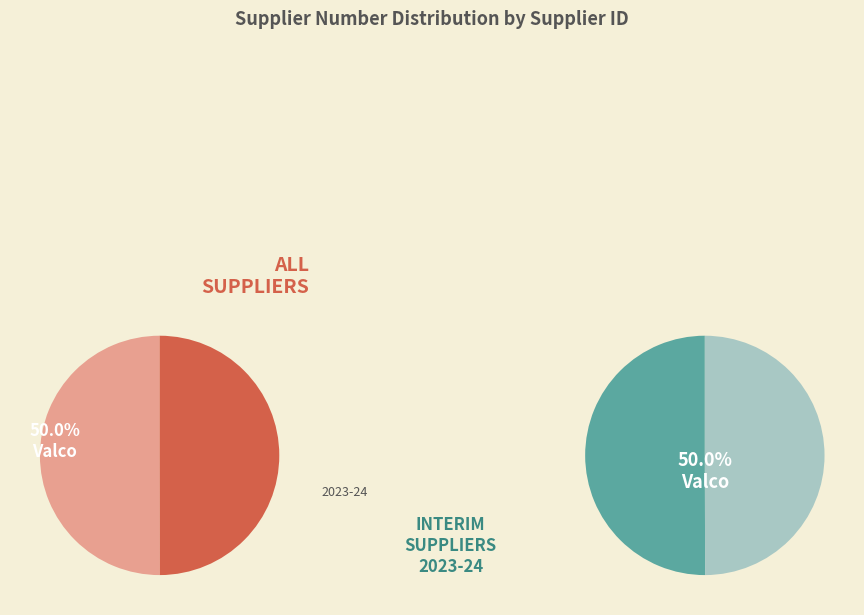

To the nearest percent, what is the average slice percentage?

50%